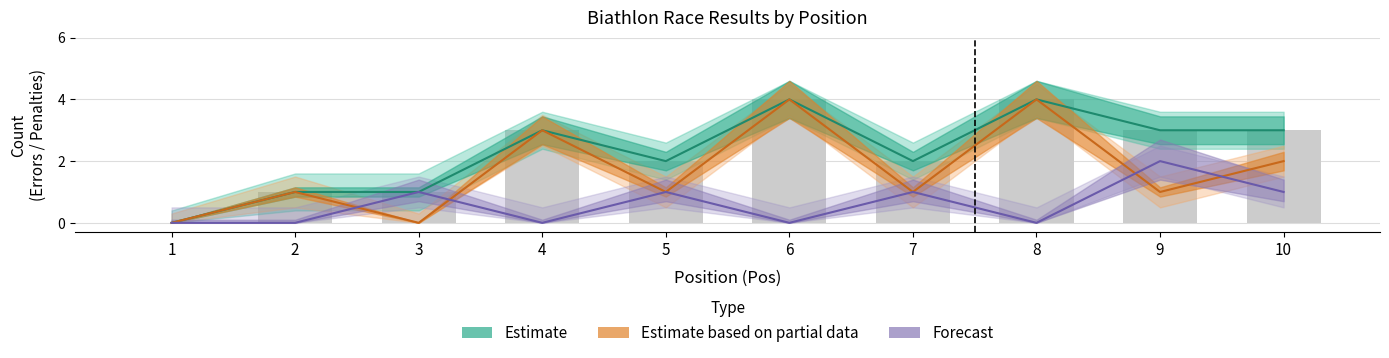

Reading left to right, what are all the values shown in this chart?

Strafzeiten (T): 0	1	1	3	2	4	2	4	3	3
Schiessfehler (S): 0	1	0	3	1	4	1	4	1	2
Liegend (L): 0	0	1	0	1	0	1	0	2	1
T_upper: 0	1	1	3	2	4	2	4	3	3